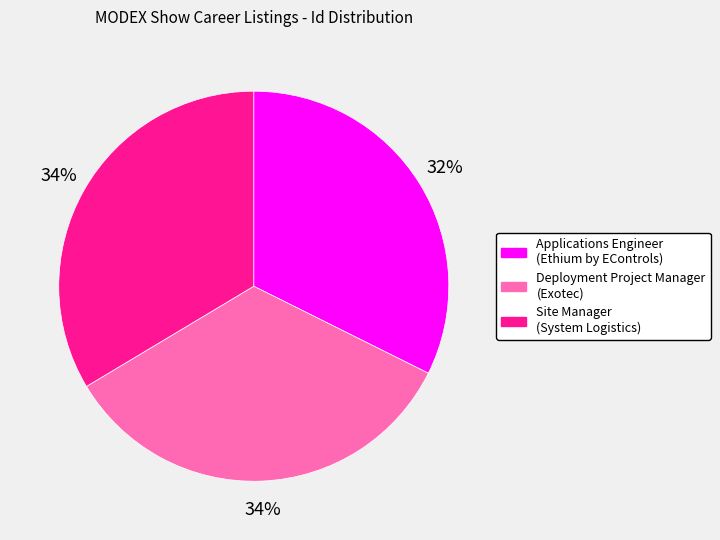

Which has a higher value, Deployment Project Manager (Exotec) or Applications Engineer (Ethium by EControls)?

Deployment Project Manager (Exotec)